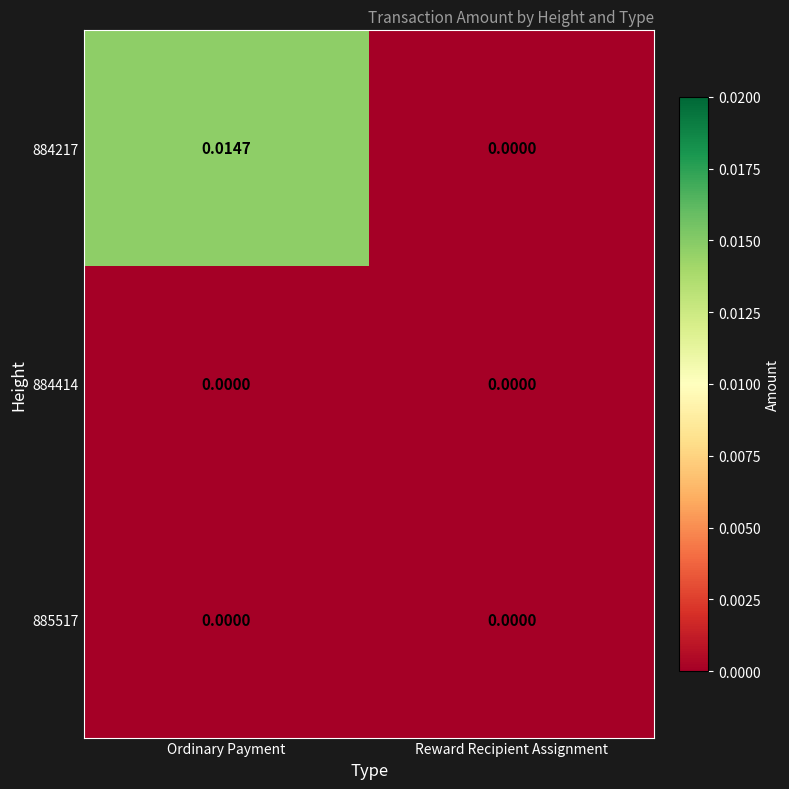

Rank the categories by 884217 value from lowest to highest.

Reward Recipient Assignment, Ordinary Payment